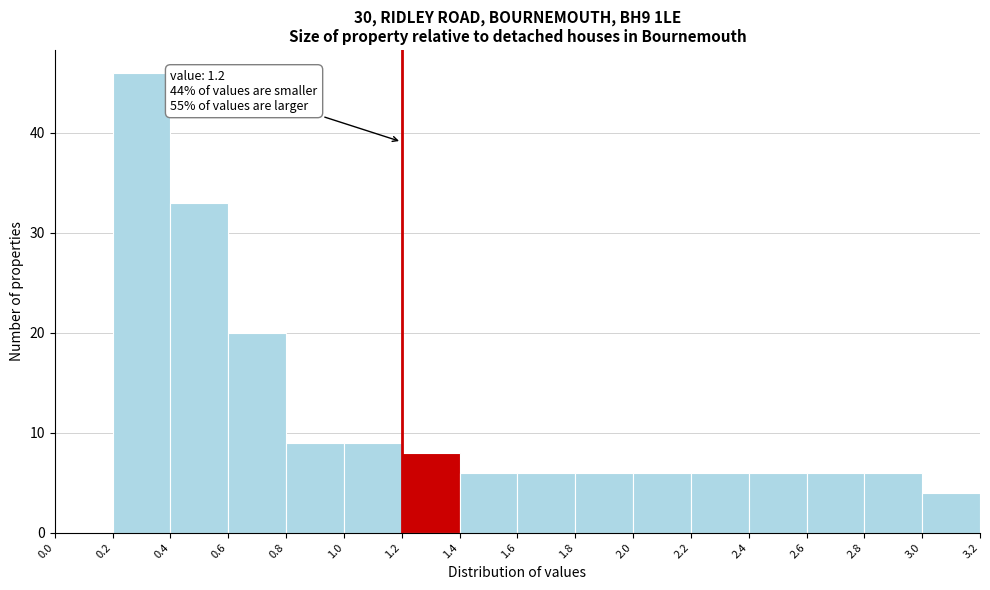

Which range on the x-axis has the tallest bar?

0.2 to 0.4